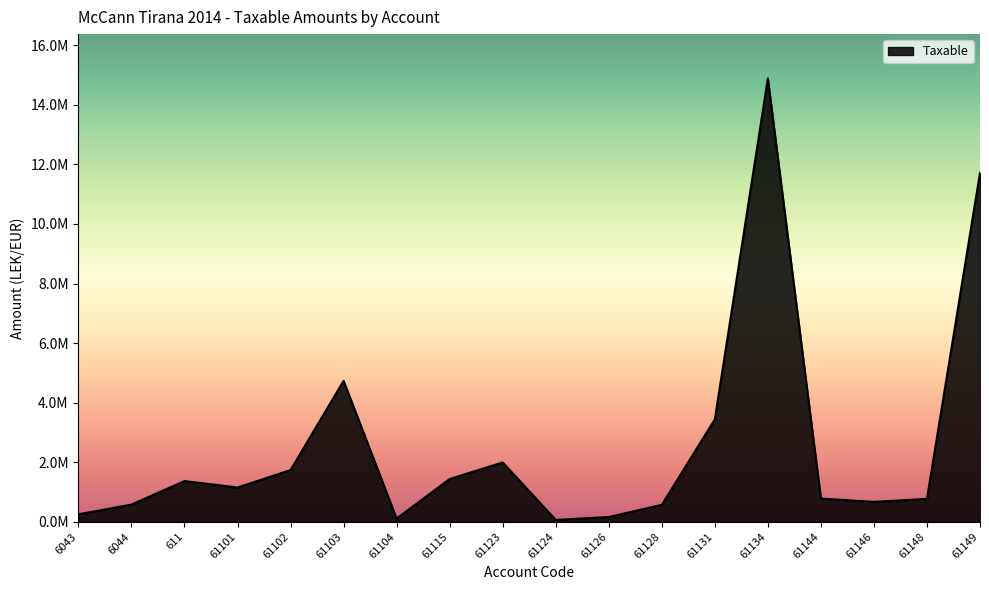

Does the chart have visible grid lines?

No